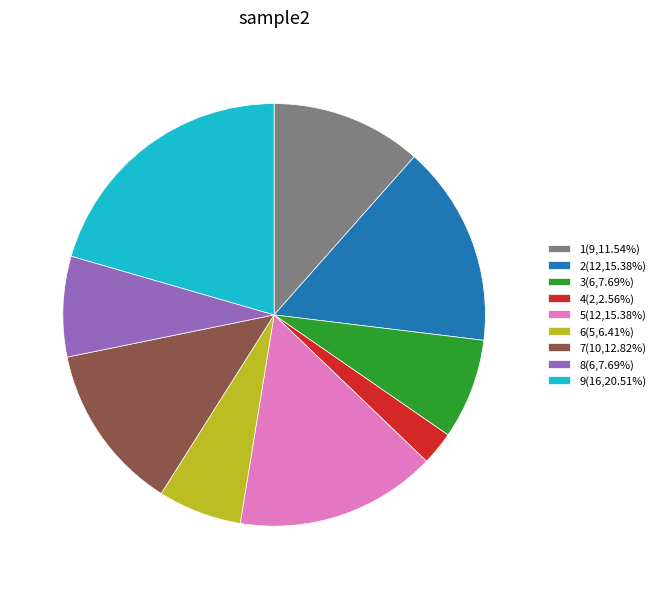

Combined, do 8(6,7.69%) and 5(12,15.38%) account for over 50%?

No